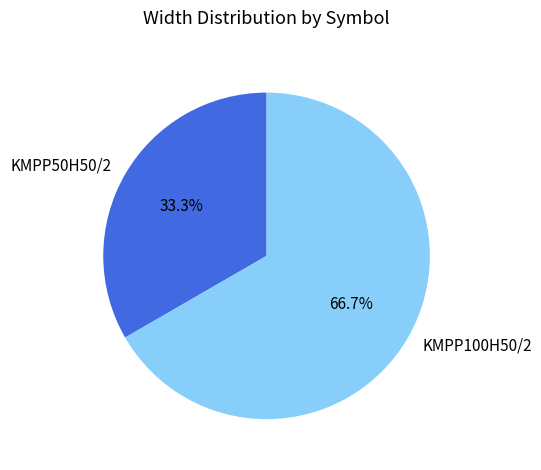

Rank the categories by value from highest to lowest.

KMPP100H50/2, KMPP50H50/2